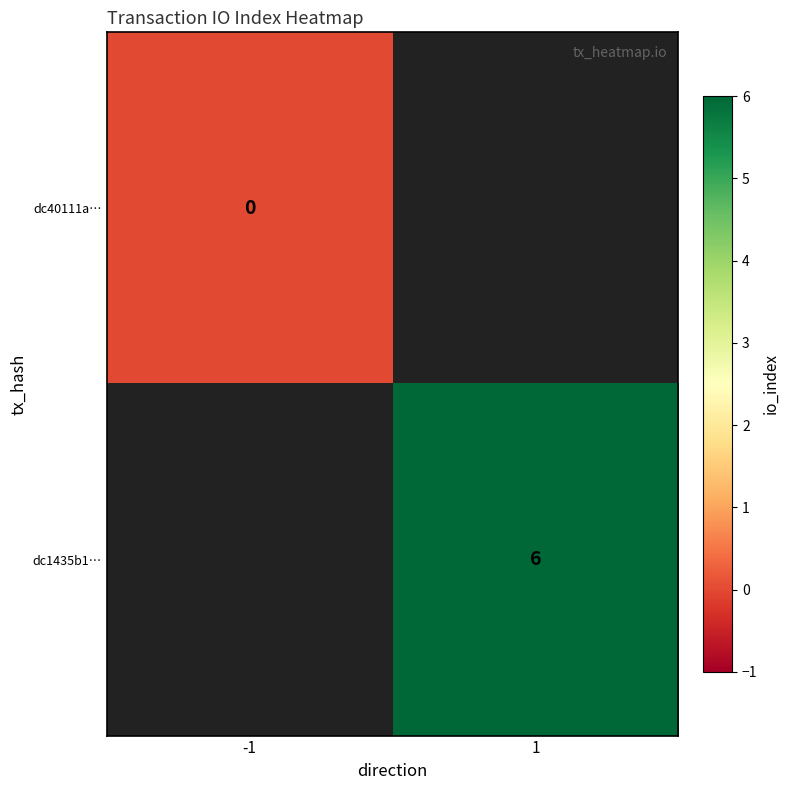

How many data points does each series have?

2